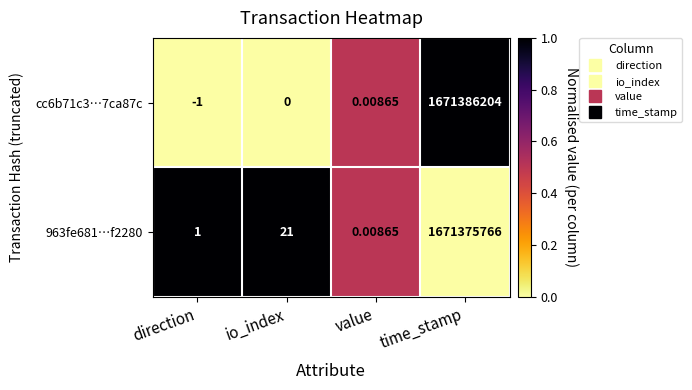

Which label corresponds to the largest value in the chart?

time_stamp